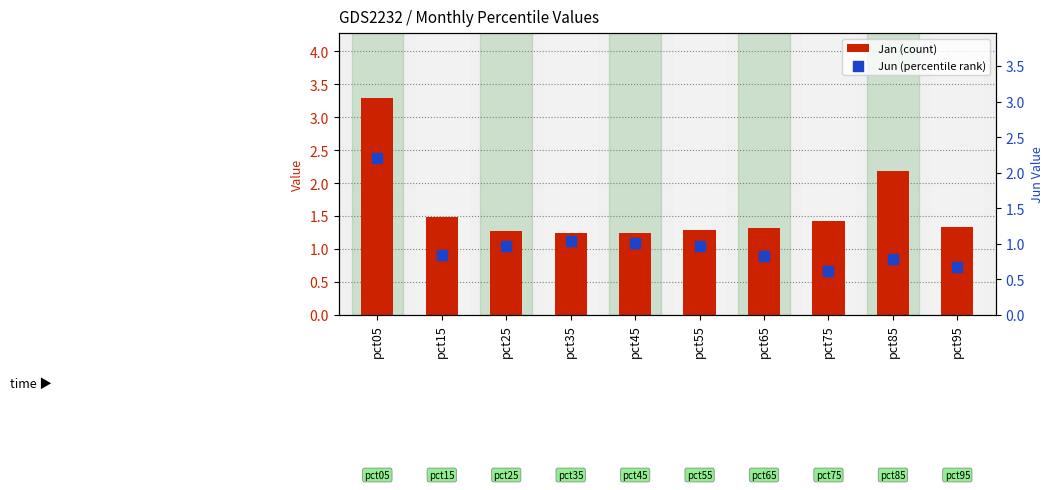

What is the total value across all series at pct15?

2.3